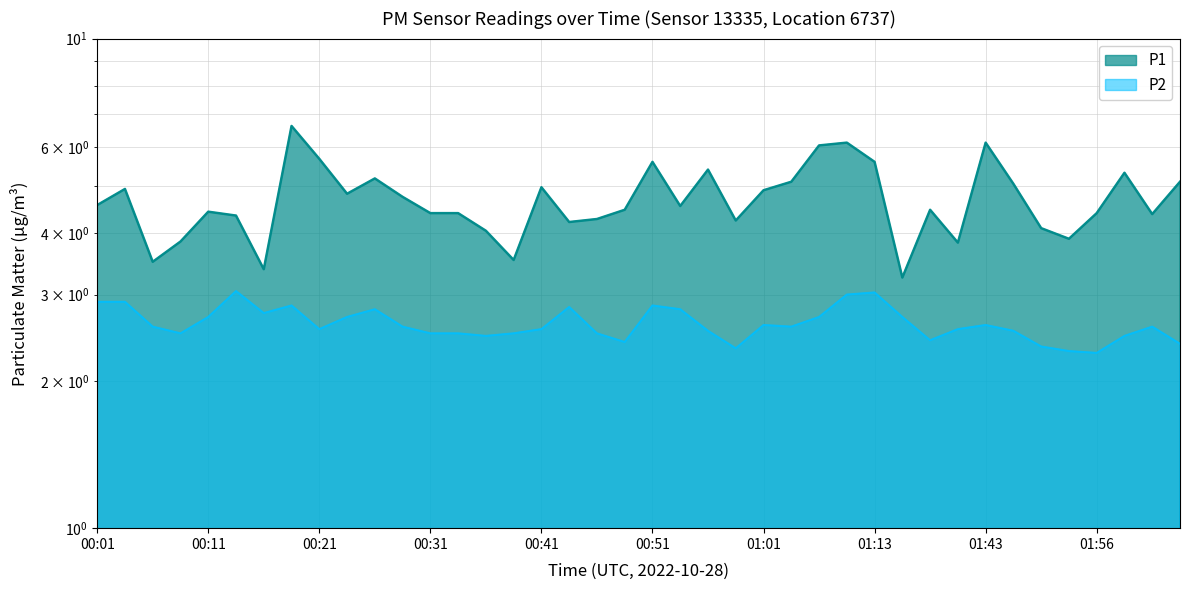

At which category does P2 reach its first local peak?

00:13